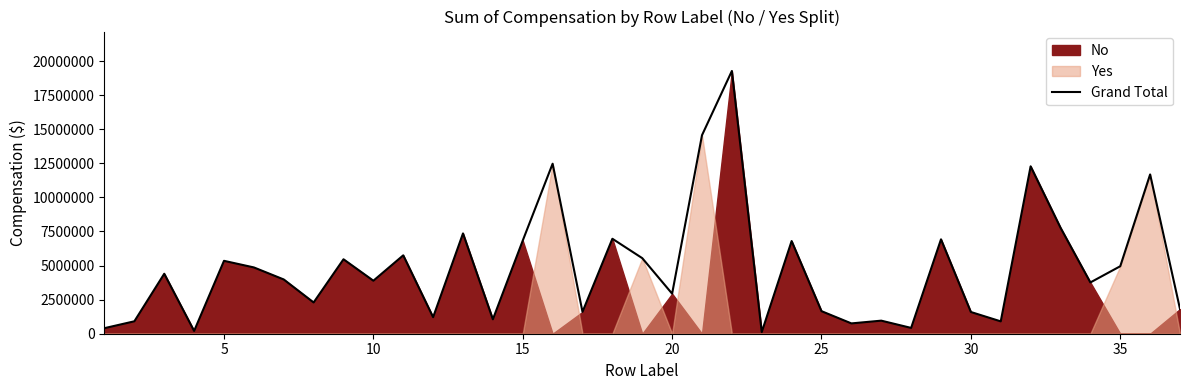

What is the highest value of the Grand Total series?

19273407